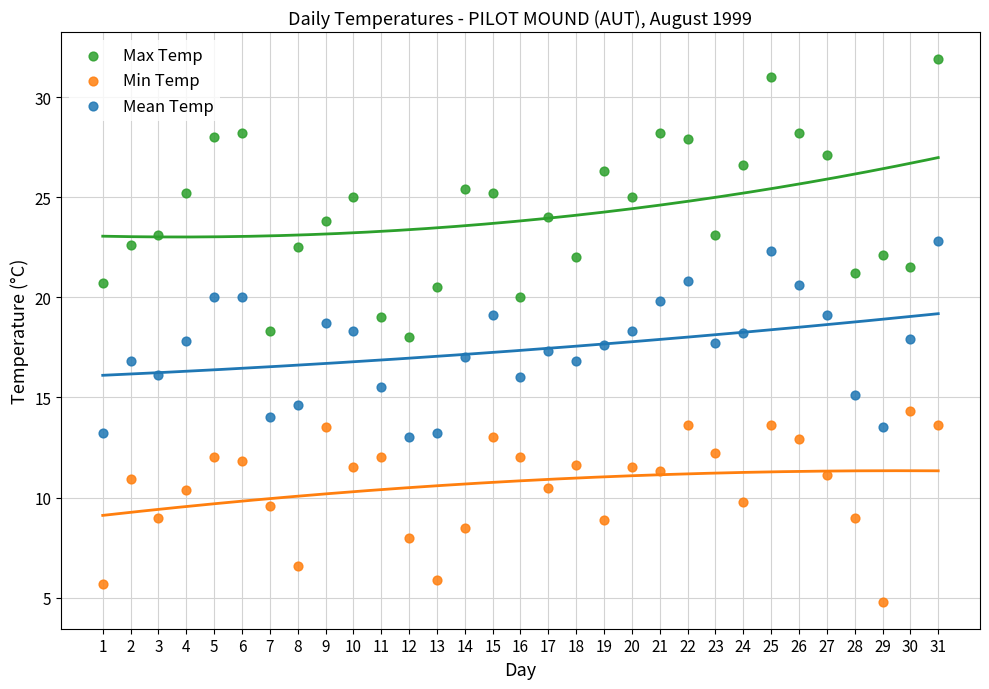

What is the X range (max minus min) for the scatter plot?

30.0